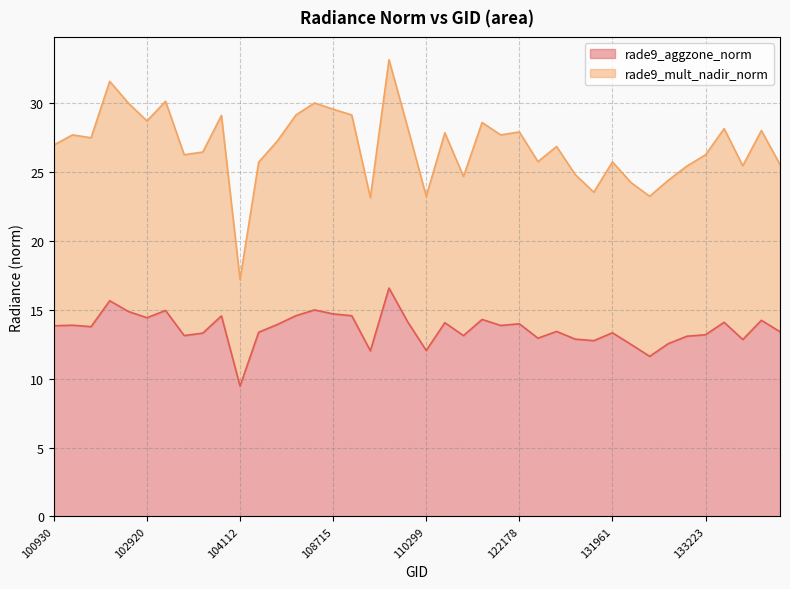

How many lines are shown in the chart?

2